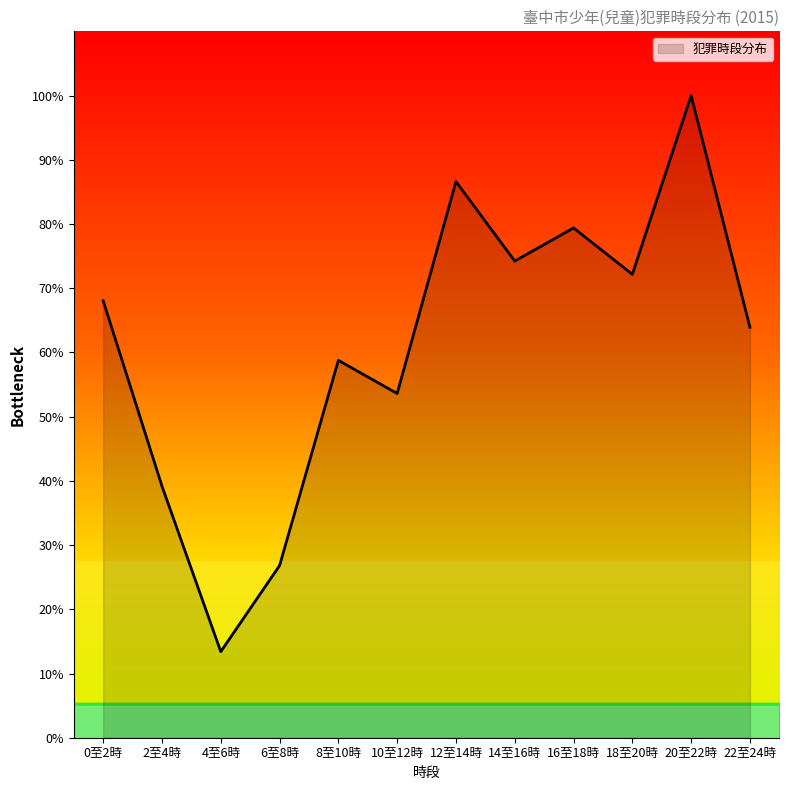

Count the number of data series in this chart.

1